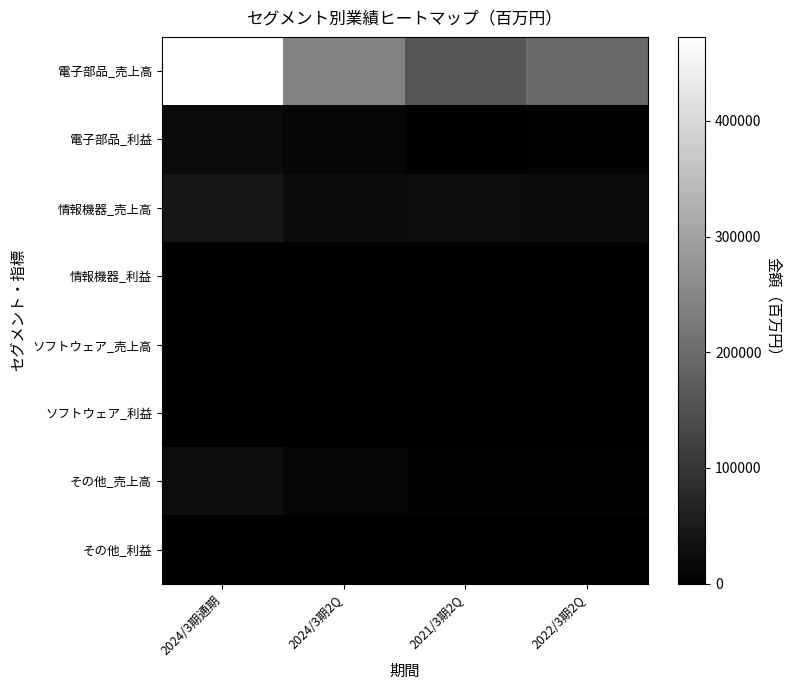

Reading left to right, list all the values displayed in this chart.

電子部品_売上高: 2024/3期通期=472583	2024/3期2Q=242564	2021/3期2Q=156887	2022/3期2Q=194406
電子部品_利益: 2024/3期通期=20887	2024/3期2Q=11785	2021/3期2Q=3083	2022/3期2Q=7123
情報機器_売上高: 2024/3期通期=44305	2024/3期2Q=20715	2021/3期2Q=23192	2022/3期2Q=18713
情報機器_利益: 2024/3期通期=2924	2024/3期2Q=1280	2021/3期2Q=1160	2022/3期2Q=910
ソフトウェア_売上高: 2024/3期通期=2567	2024/3期2Q=1225	2021/3期2Q=1274	2022/3期2Q=1237
ソフトウェア_利益: 2024/3期通期=370	2024/3期2Q=112	2021/3期2Q=86	2022/3期2Q=-109
その他_売上高: 2024/3期通期=23241	2024/3期2Q=10539	2021/3期2Q=7505	2022/3期2Q=8651
その他_利益: 2024/3期通期=1555	2024/3期2Q=623	2021/3期2Q=36	2022/3期2Q=320